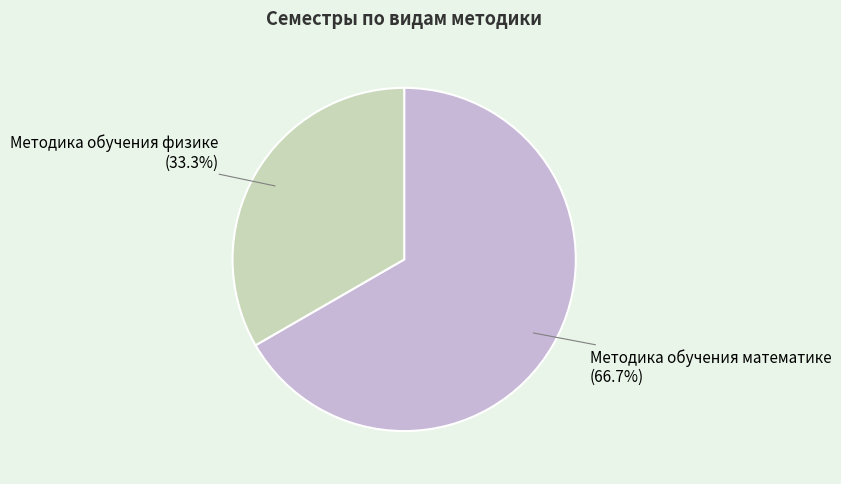

To the nearest percent, what portion does Методика обучения физике represent?

33%